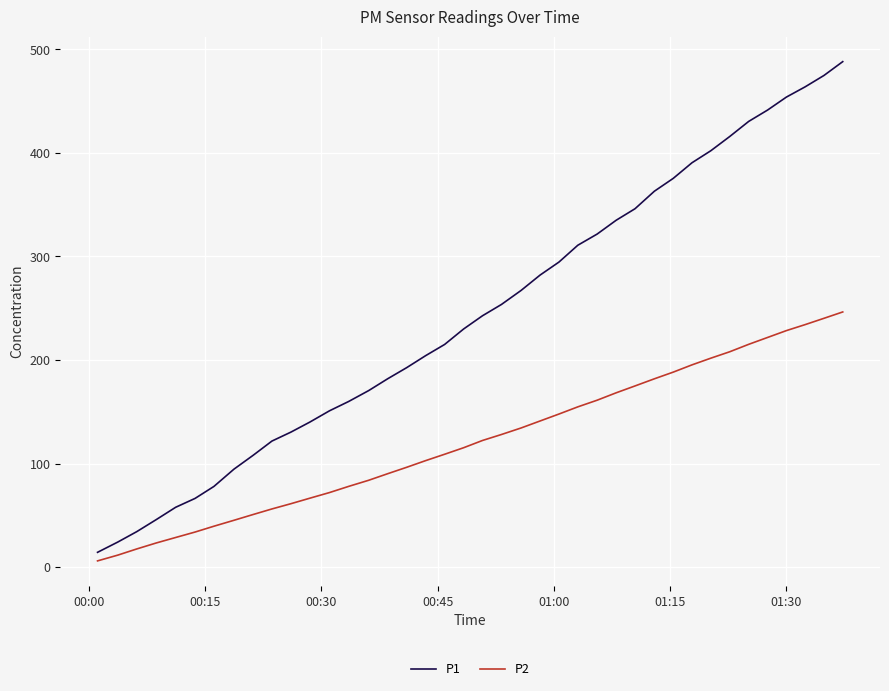

Which series has the widest spread of values?

P1